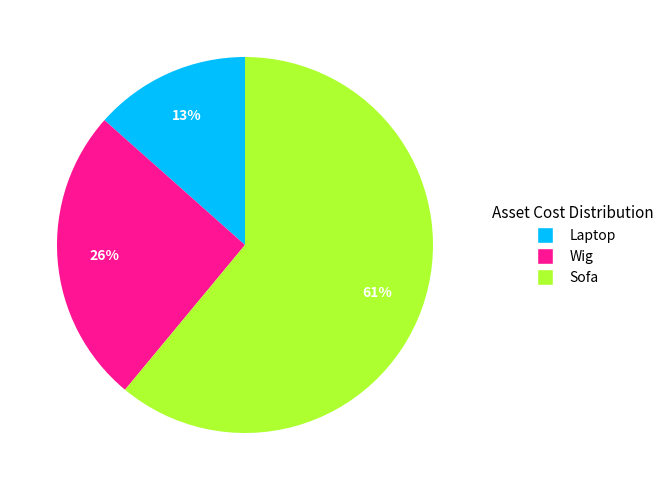

Which has a higher value, Laptop or Sofa?

Sofa